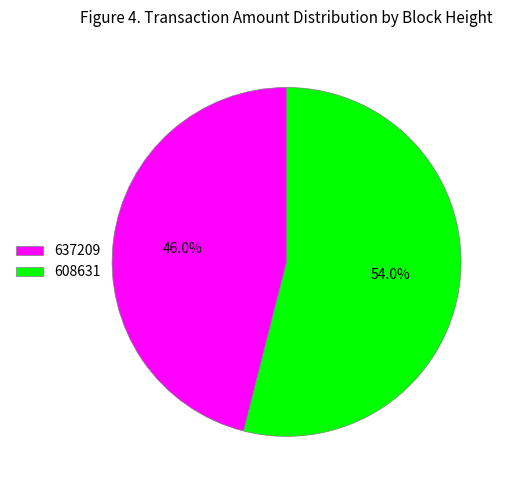

How many segments does this pie chart have?

2